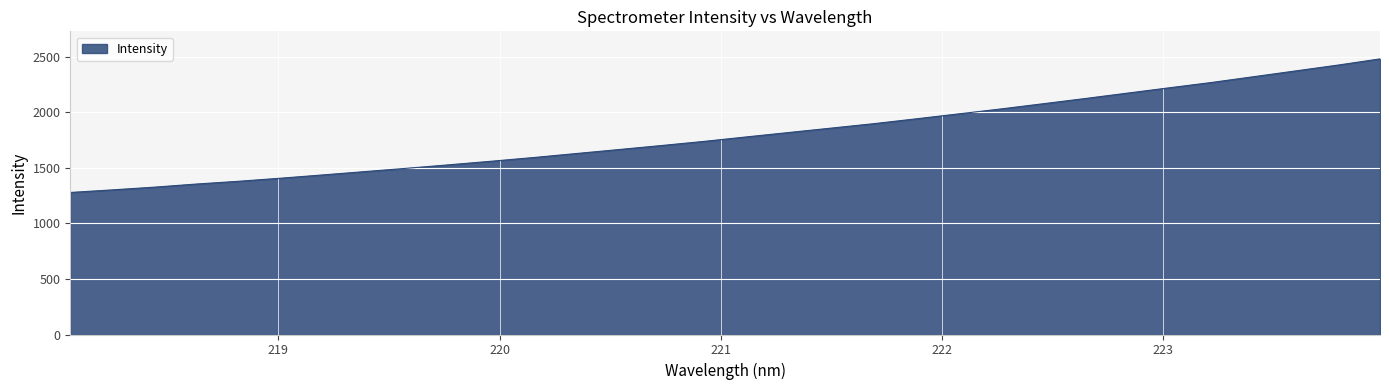

What is the difference between the second highest and second lowest values?

1123.1